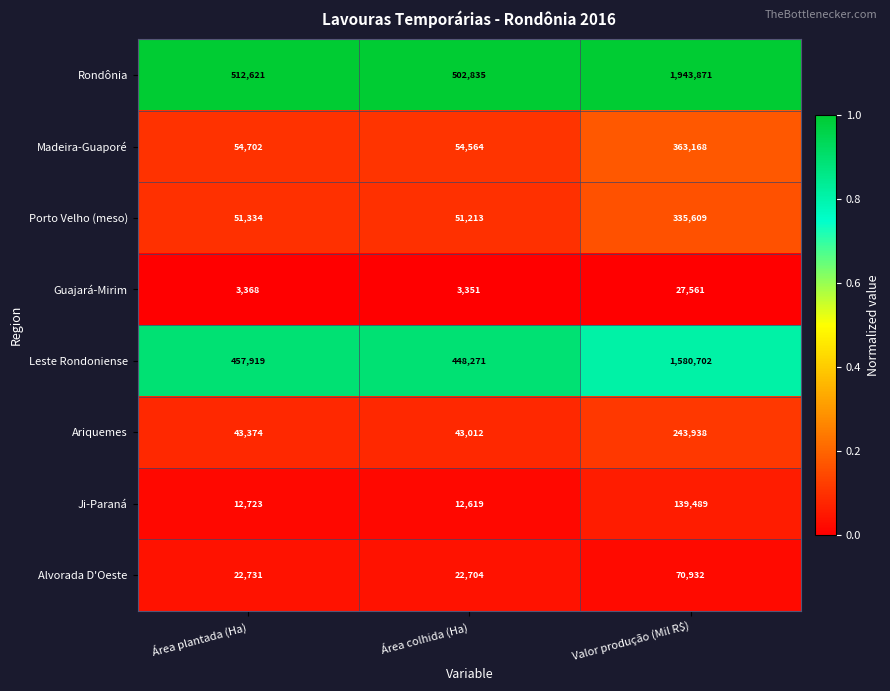

List the series in order of their peak value, lowest first.

Guajará-Mirim, Alvorada D'Oeste, Ji-Paraná, Ariquemes, Porto Velho (meso), Madeira-Guaporé, Leste Rondoniense, Rondônia